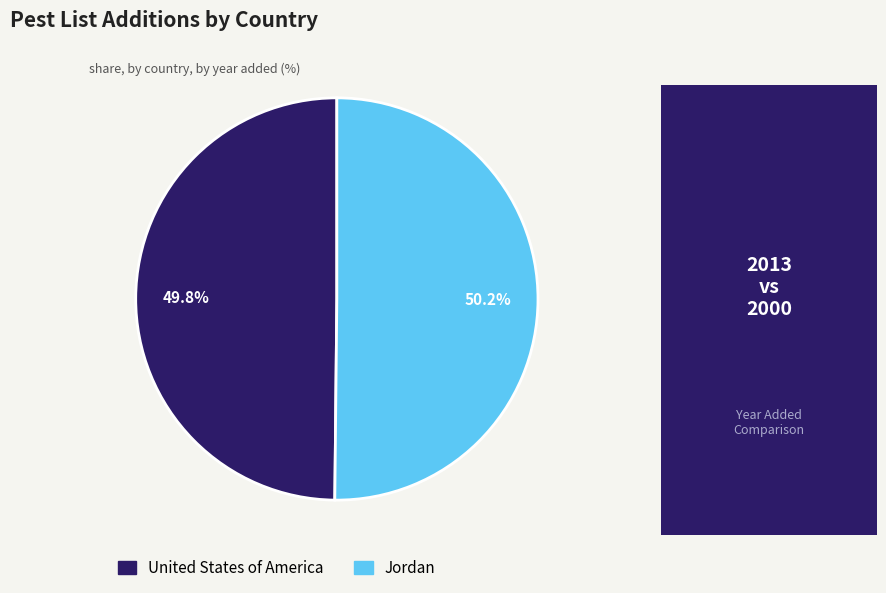

Is there a majority slice in this chart?

Yes